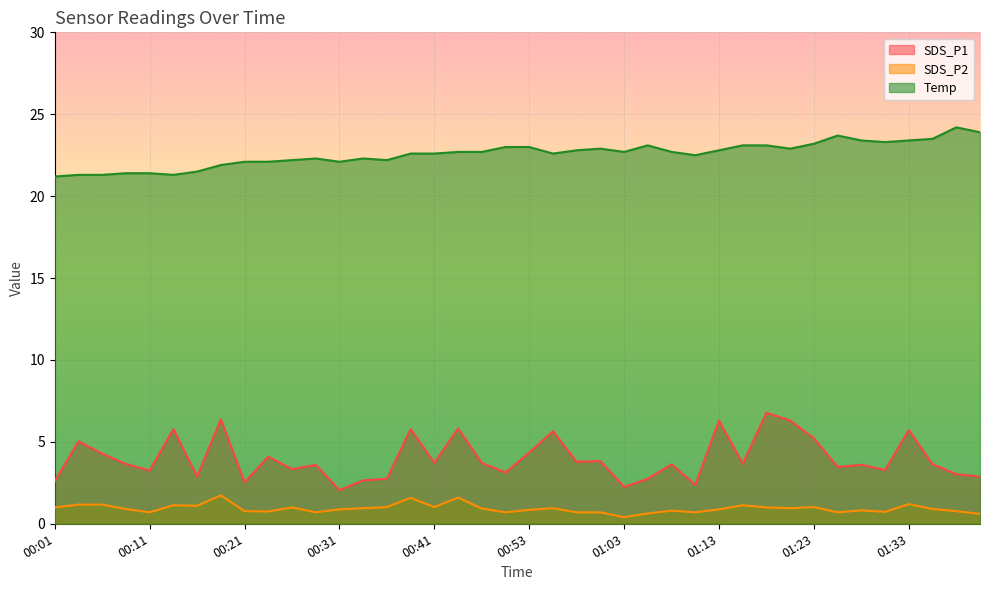

The SDS_P2 series shows 0.7 at 00:14. True or false?

False